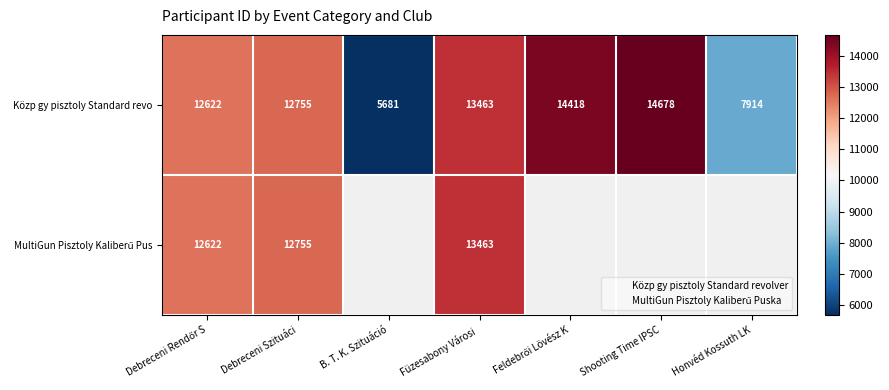

At how many categories does at least one series exceed 13307?

3